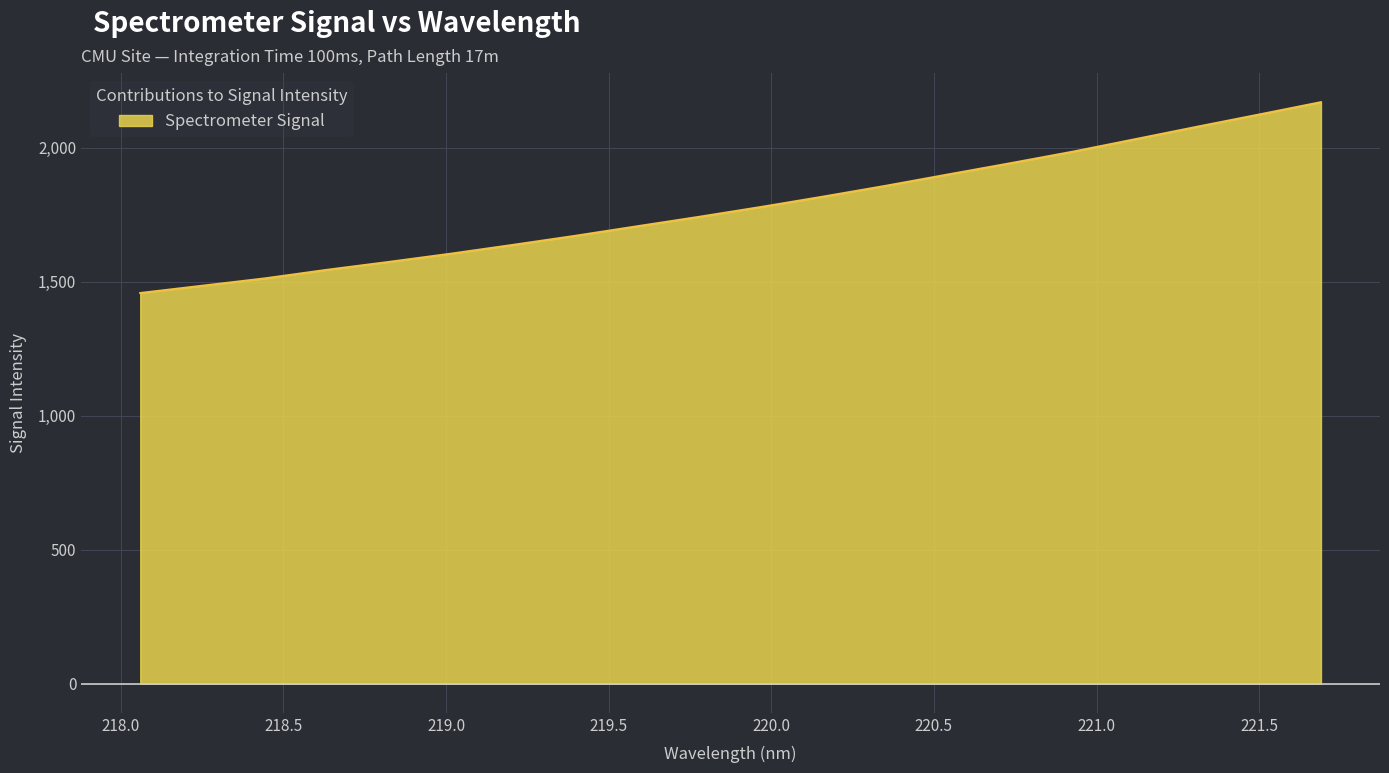

What is the difference between the maximum and minimum values?

712.1